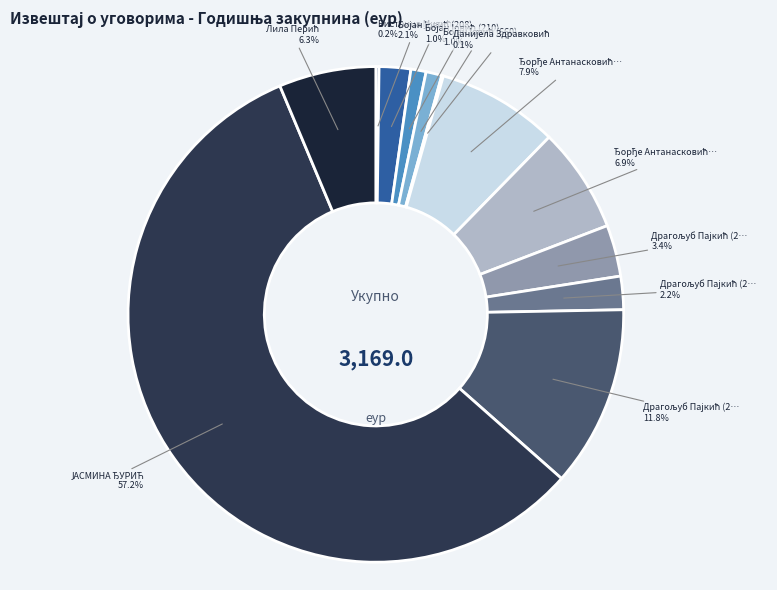

Which slice represents more than half of the pie?

ЈАСМИНА ЂУРИЋ